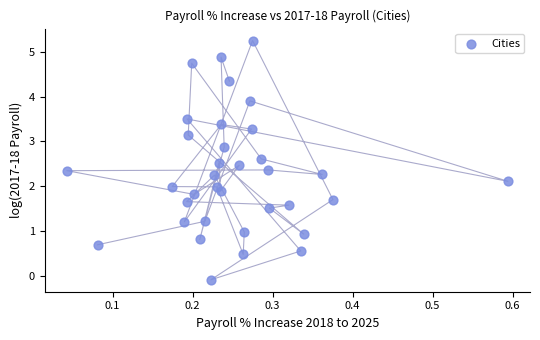

What is the range of Y values (max minus min)?

5.3